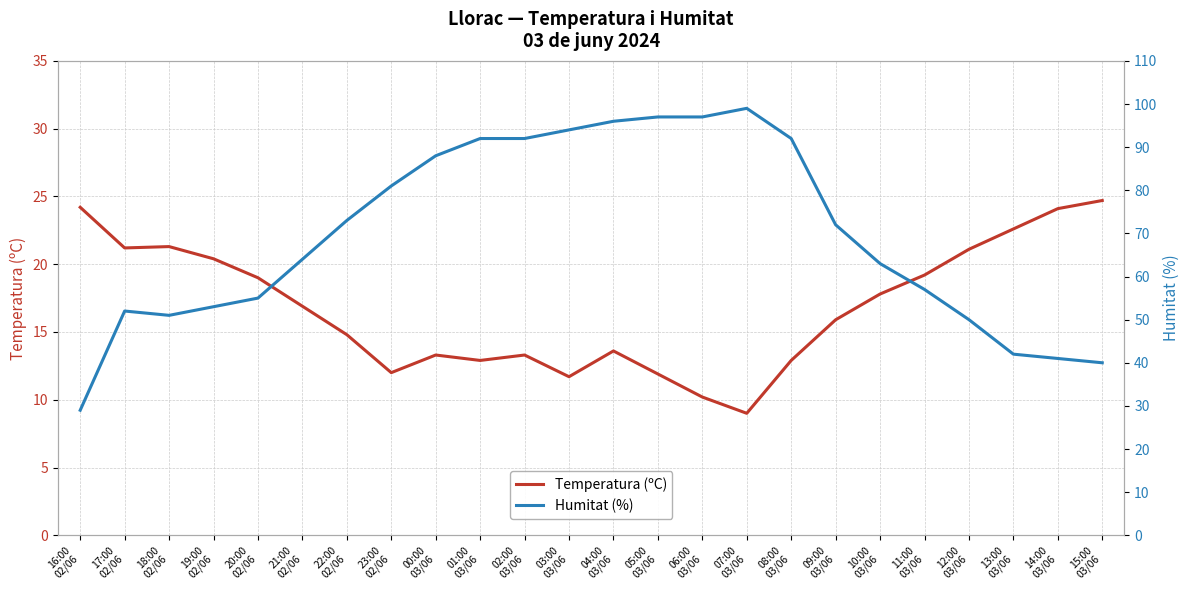

Reading left to right, extract all data points from this chart.

Temperatura (ºC): 16:00
02/06=24.2	17:00
02/06=21.2	18:00
02/06=21.3	19:00
02/06=20.4	20:00
02/06=19.0	21:00
02/06=16.9	22:00
02/06=14.8	23:00
02/06=12.0	00:00
03/06=13.3	01:00
03/06=12.9	02:00
03/06=13.3	03:00
03/06=11.7	04:00
03/06=13.6	05:00
03/06=11.9	06:00
03/06=10.2	07:00
03/06=9.0	08:00
03/06=12.9	09:00
03/06=15.9	10:00
03/06=17.8	11:00
03/06=19.2	12:00
03/06=21.1	13:00
03/06=22.6	14:00
03/06=24.1	15:00
03/06=24.7
Humitat (%): 16:00
02/06=29.0	17:00
02/06=52.0	18:00
02/06=51.0	19:00
02/06=53.0	20:00
02/06=55.0	21:00
02/06=64.0	22:00
02/06=73.0	23:00
02/06=81.0	00:00
03/06=88.0	01:00
03/06=92.0	02:00
03/06=92.0	03:00
03/06=94.0	04:00
03/06=96.0	05:00
03/06=97.0	06:00
03/06=97.0	07:00
03/06=99.0	08:00
03/06=92.0	09:00
03/06=72.0	10:00
03/06=63.0	11:00
03/06=57.0	12:00
03/06=50.0	13:00
03/06=42.0	14:00
03/06=41.0	15:00
03/06=40.0